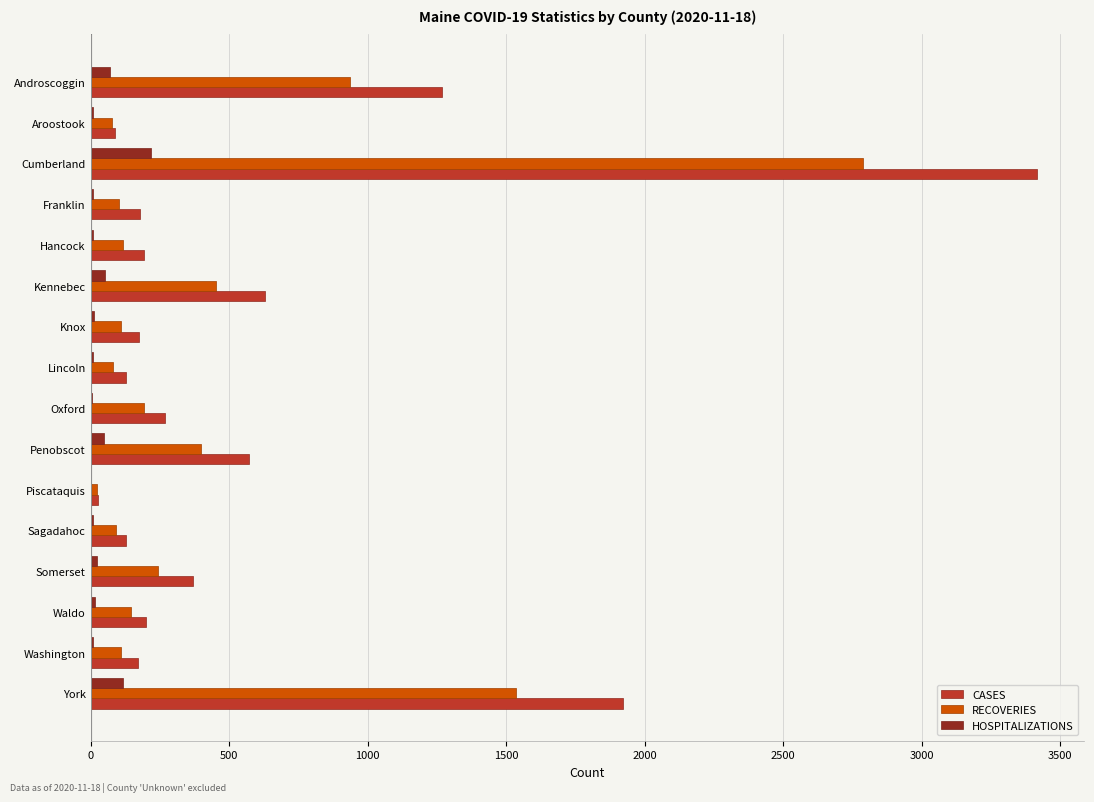

What is the sum of all HOSPITALIZATIONS values?

613